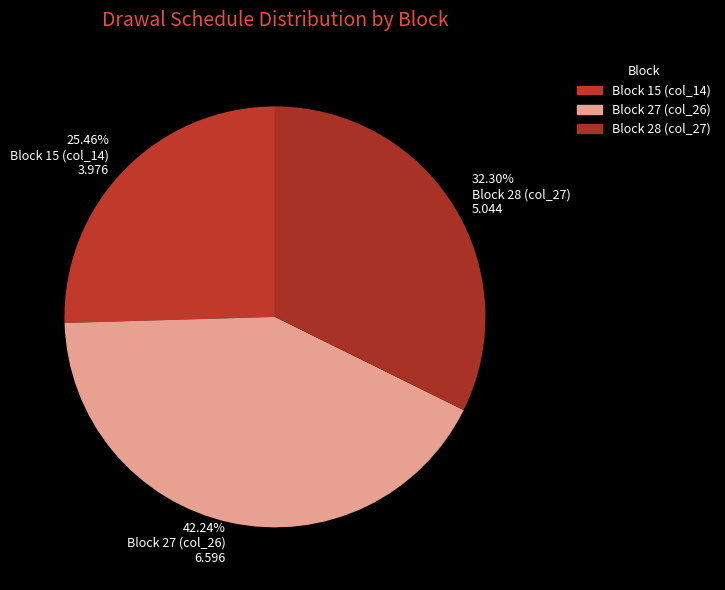

True or false: Block 27 (col_26) accounts for 42% of the total.

True